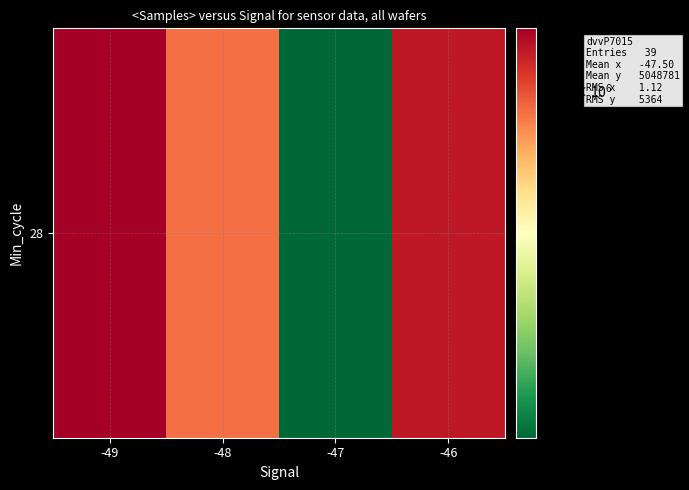

At which label is the value closest to 5047998?

-48